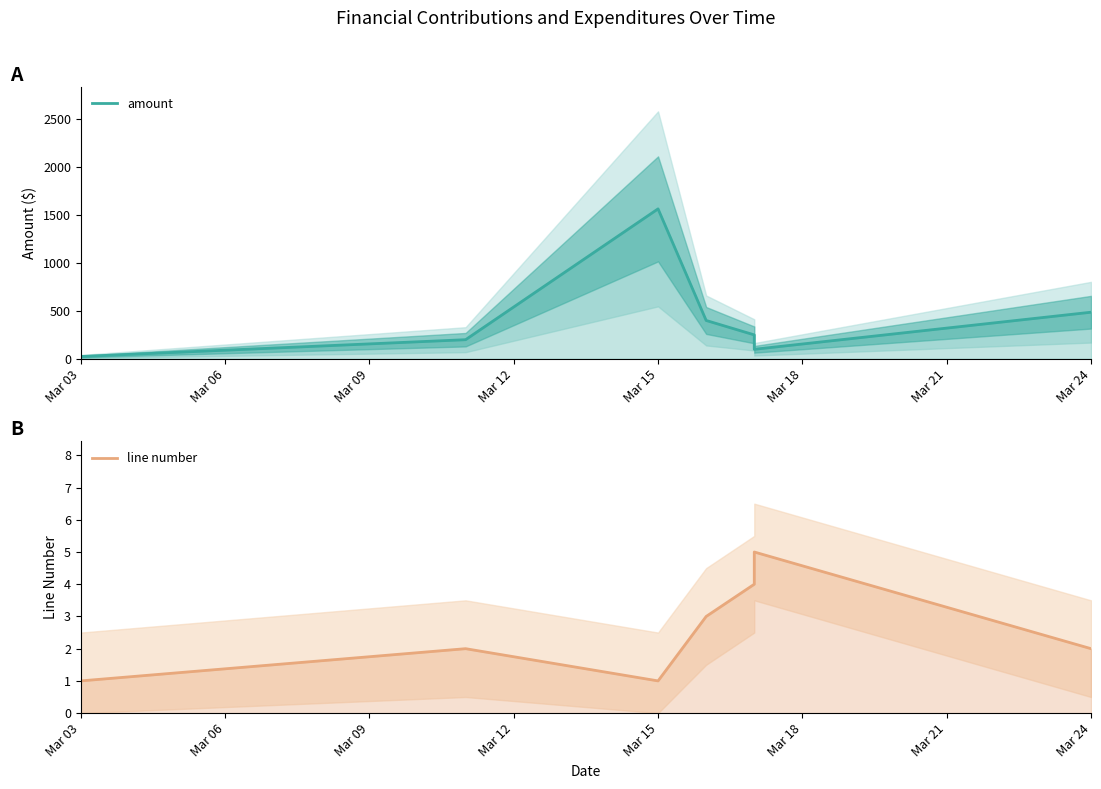

At how many categories does at least one series exceed 1152?

1